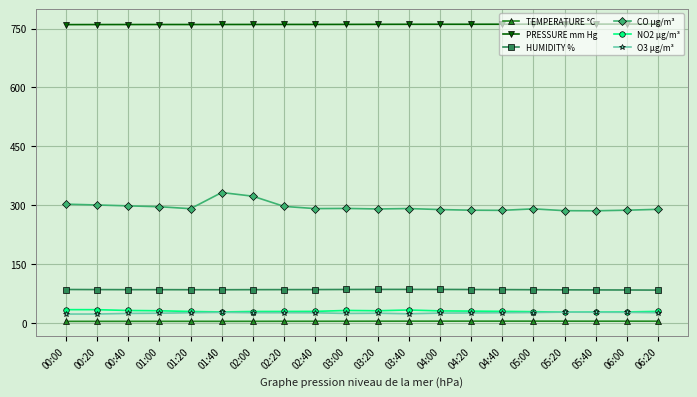

The NO2 µg/m³ series shows 33.5 at 03:40. True or false?

True